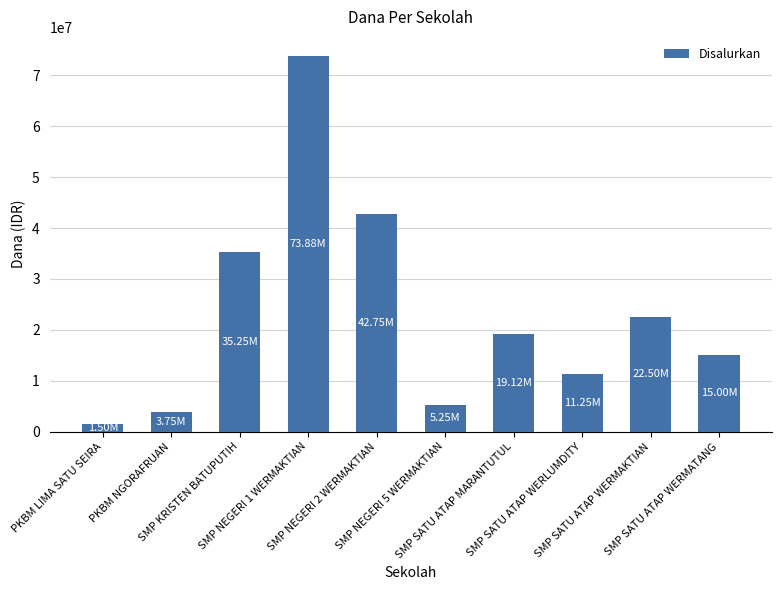

Is it true that the value at SMP SATU ATAP MARANTUTUL is 19125000?

True